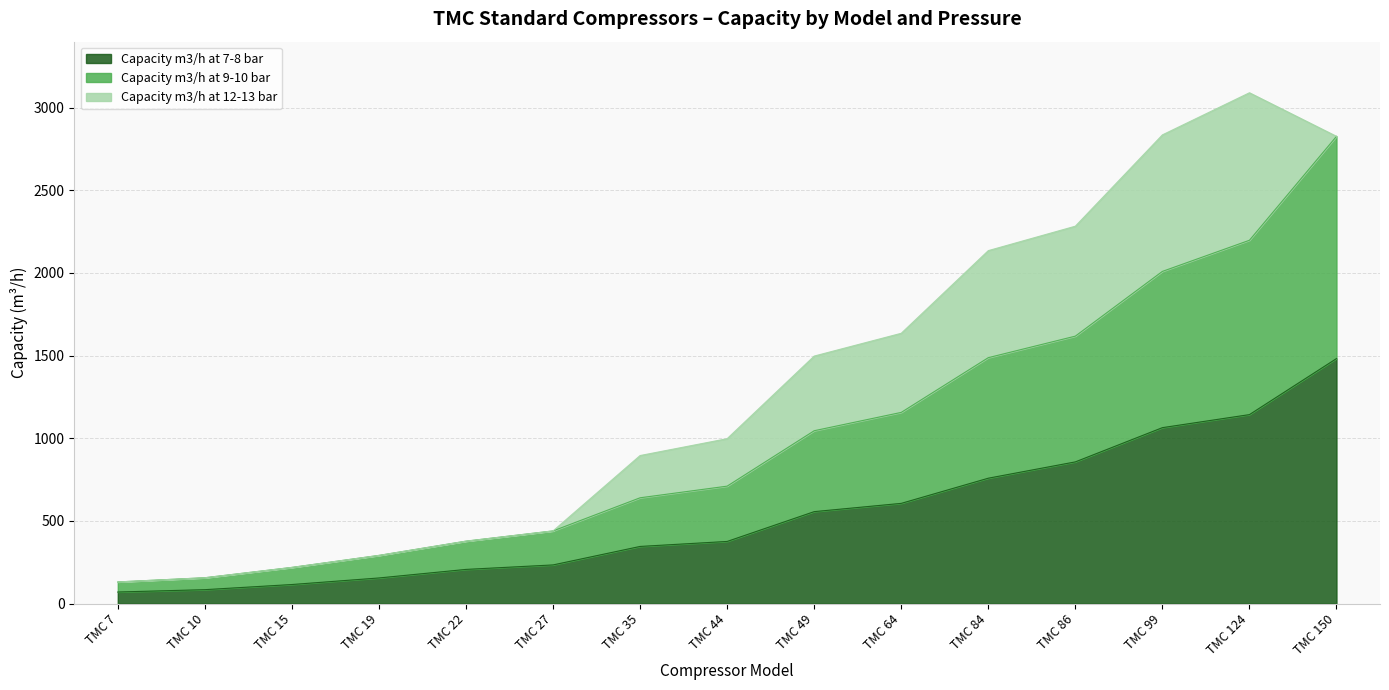

Which category has the highest value in the Capacity m3/h at 7-8 bar series?

TMC 150